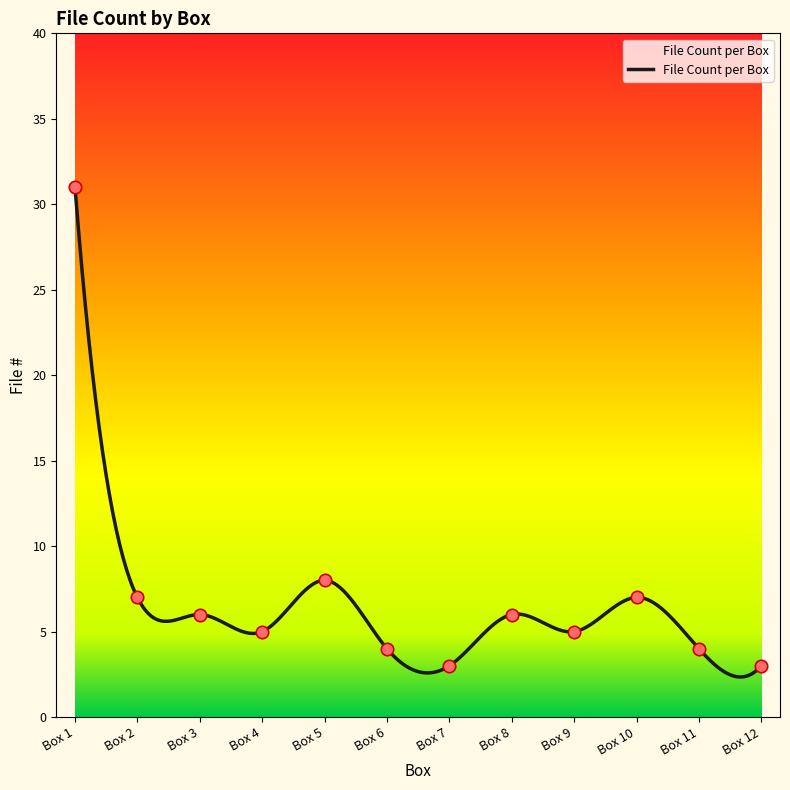

Between Box 6 and Box 8, which is larger?

Box 8